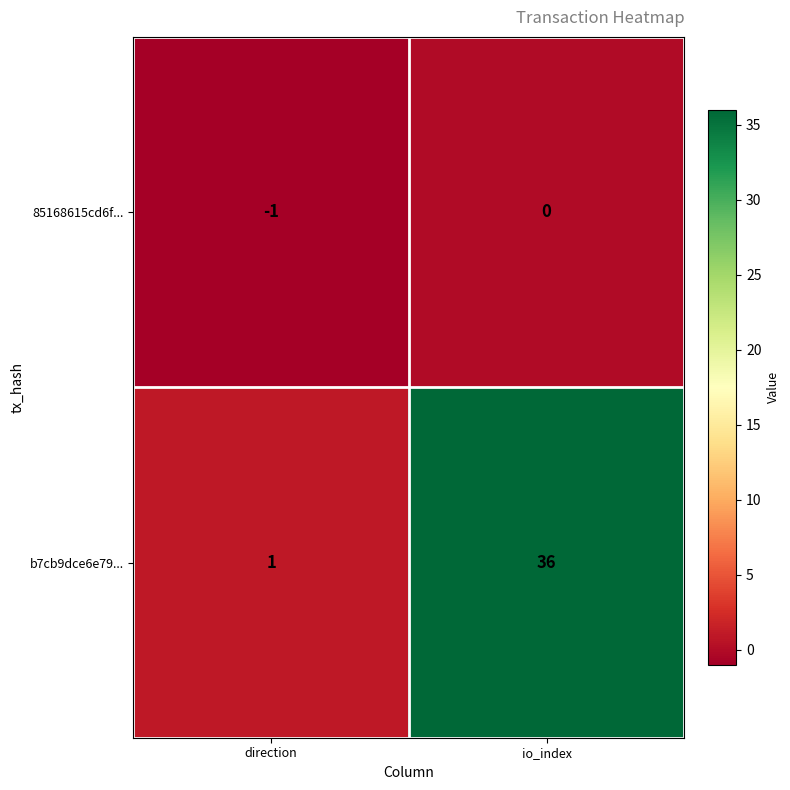

List the labels in order of b7cb9dce6e79... value, smallest first.

direction, io_index